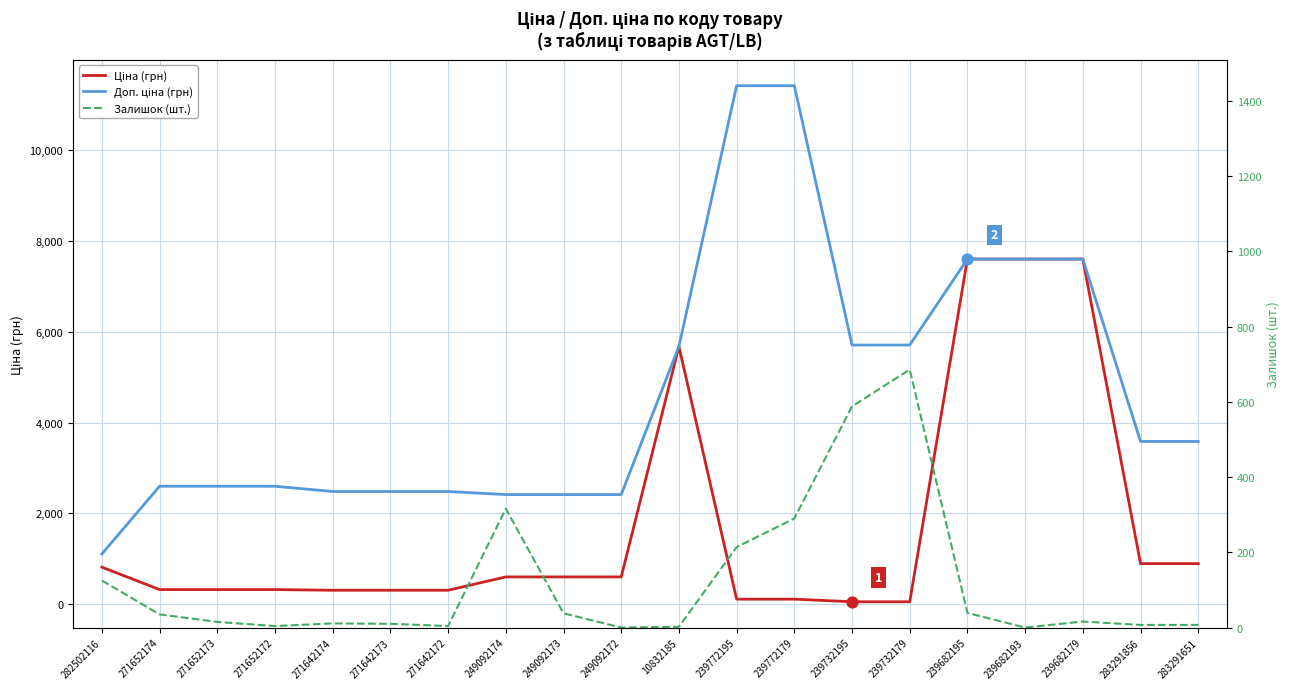

What are all the series names shown in the legend?

Ціна, Доп. ціна, Залишок